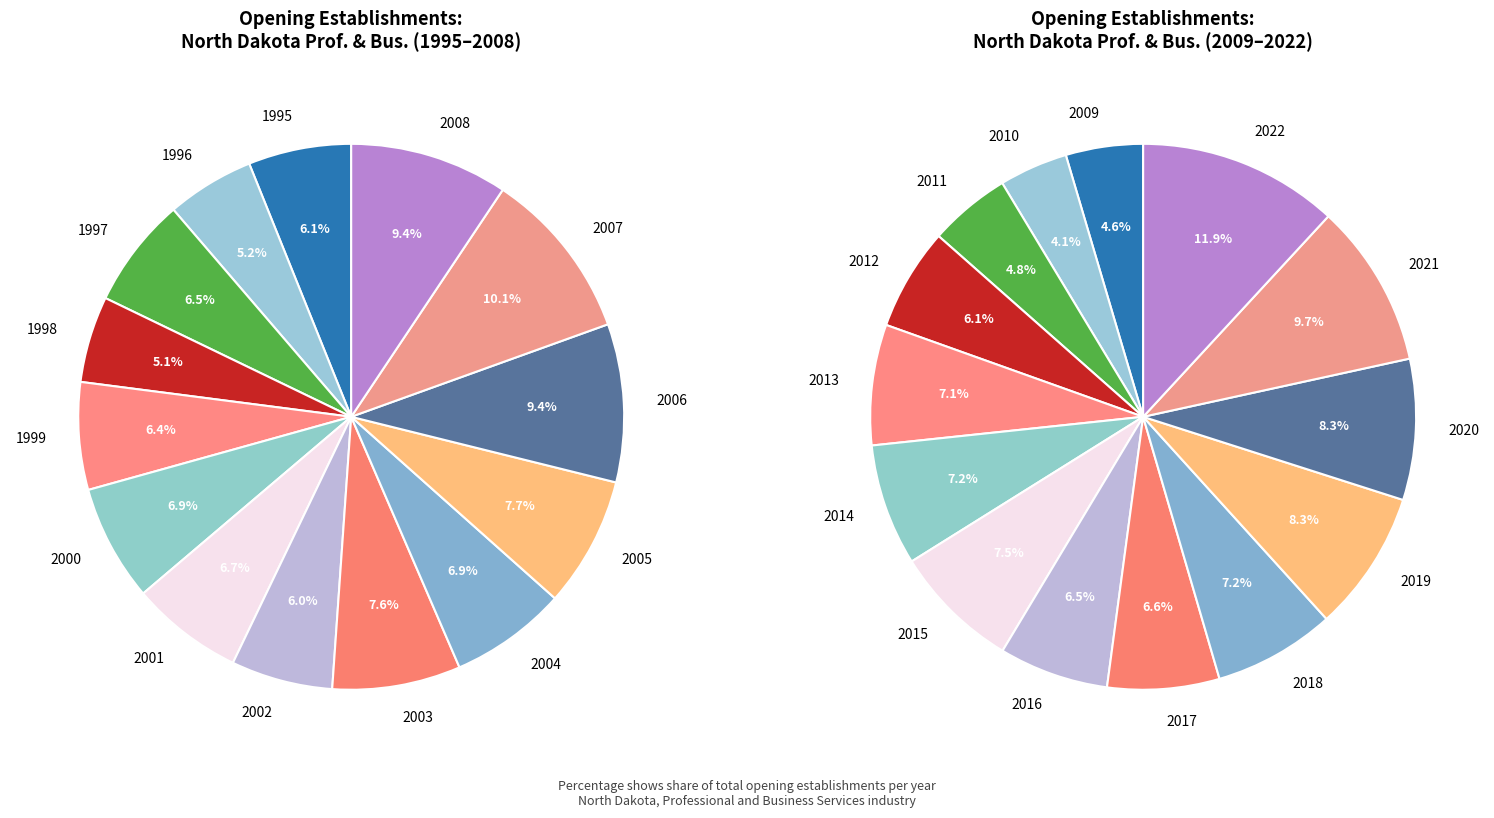

Does 1995 represent more than half of the total?

No